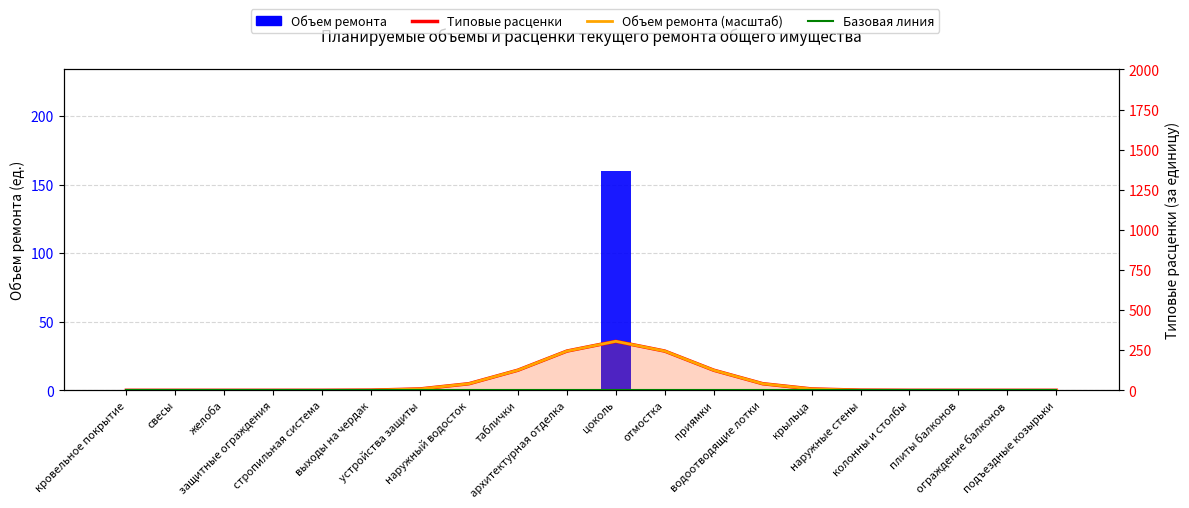

How many groups of bars are there?

20